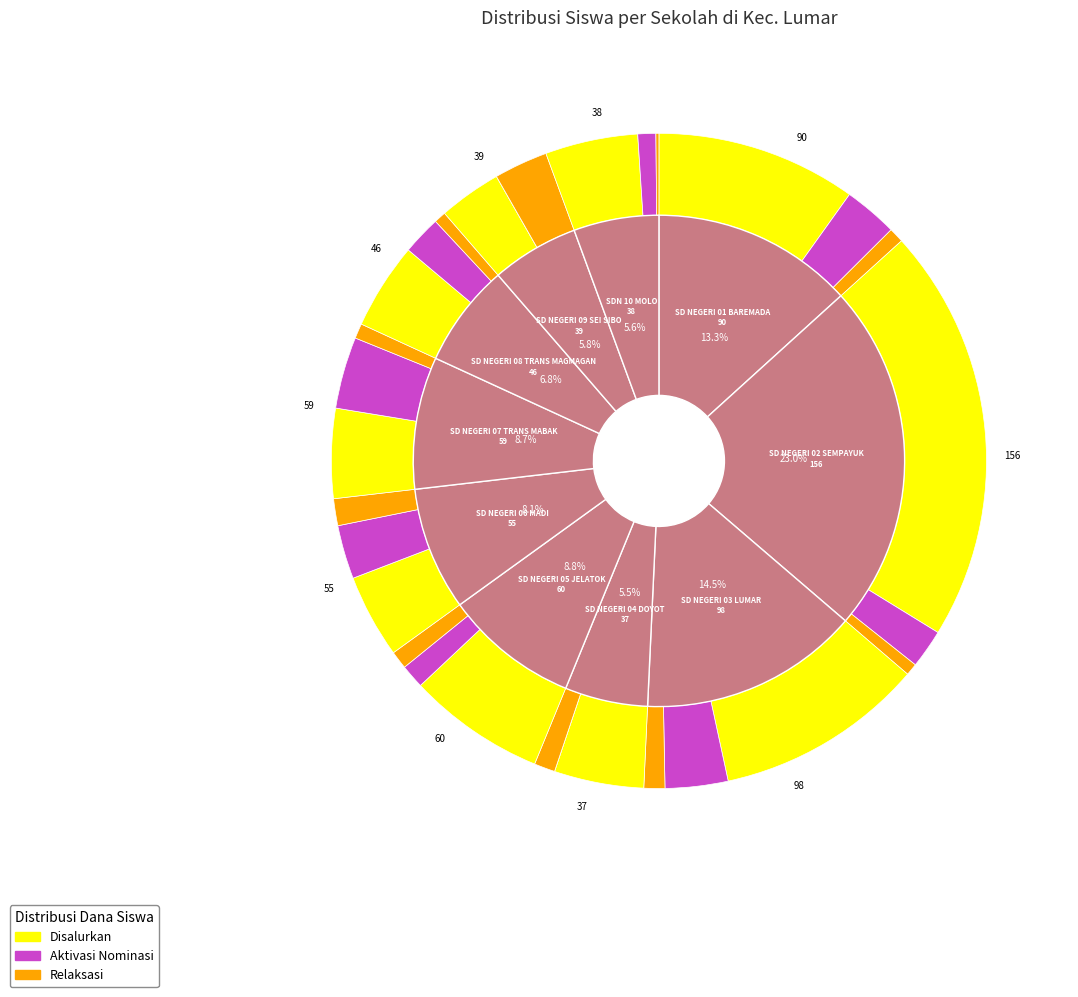

Is there any slice that represents more than half of the pie?

No